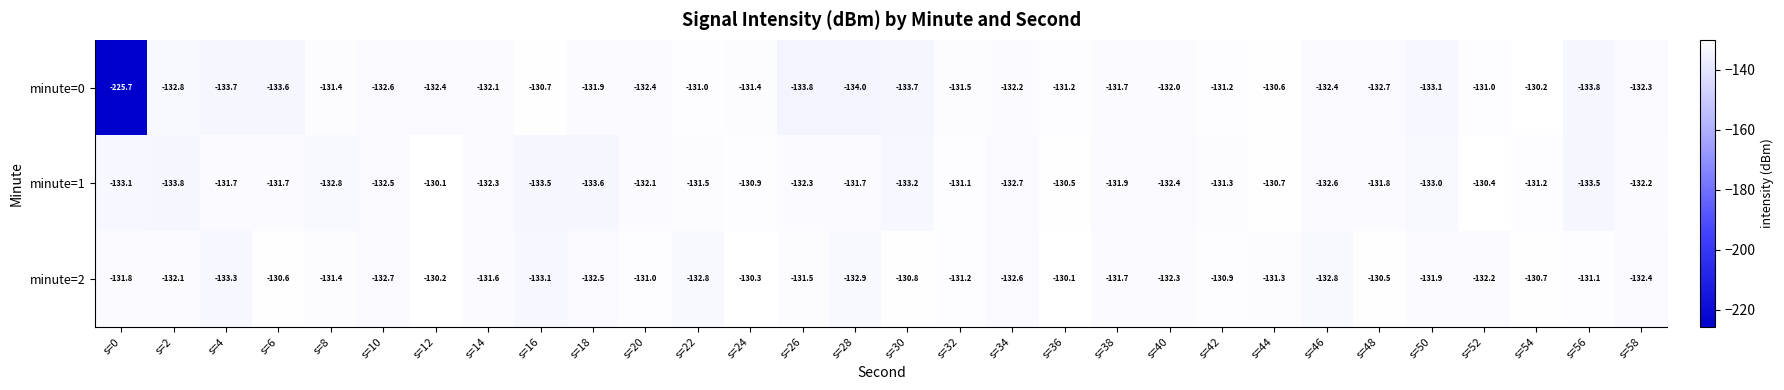

What is the difference between the second highest and second lowest values in the minute=2 series?

2.9